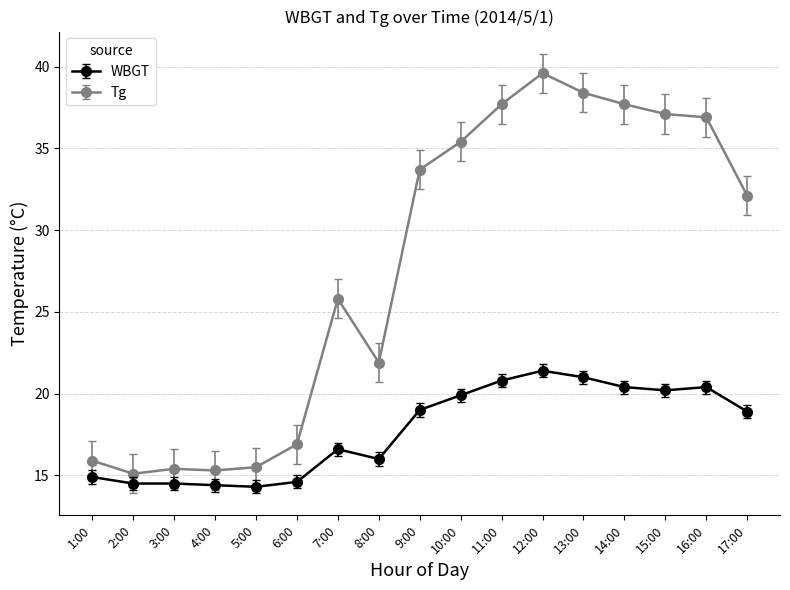

What position from the right is 2:00?

16